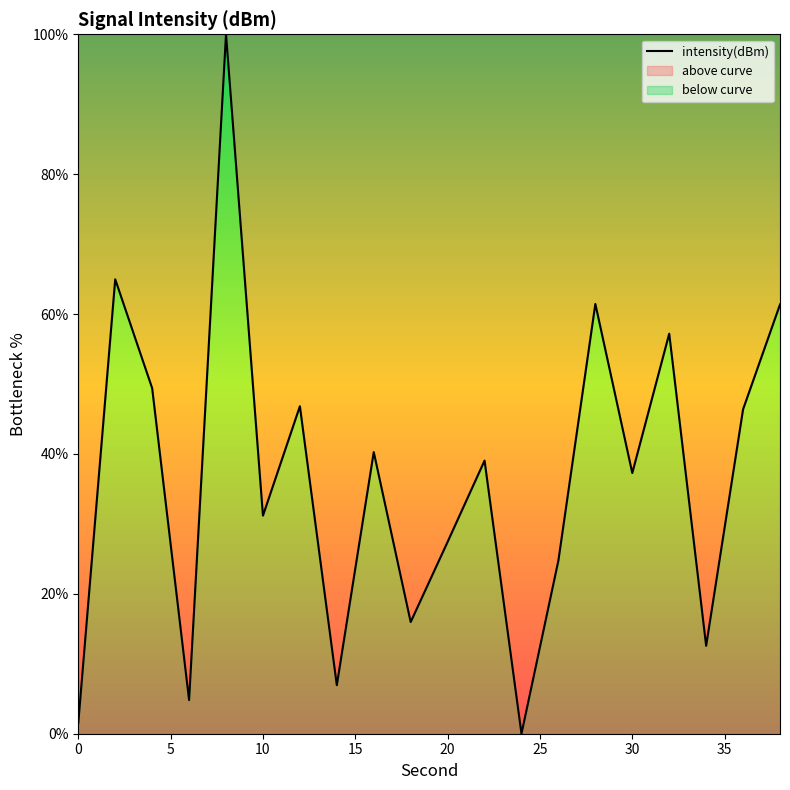

Rank the categories by value from lowest to highest.

24, 0, 6, 14, 34, 18, 26, 20, 10, 30, 22, 16, 36, 12, 4, 32, 38, 28, 2, 8